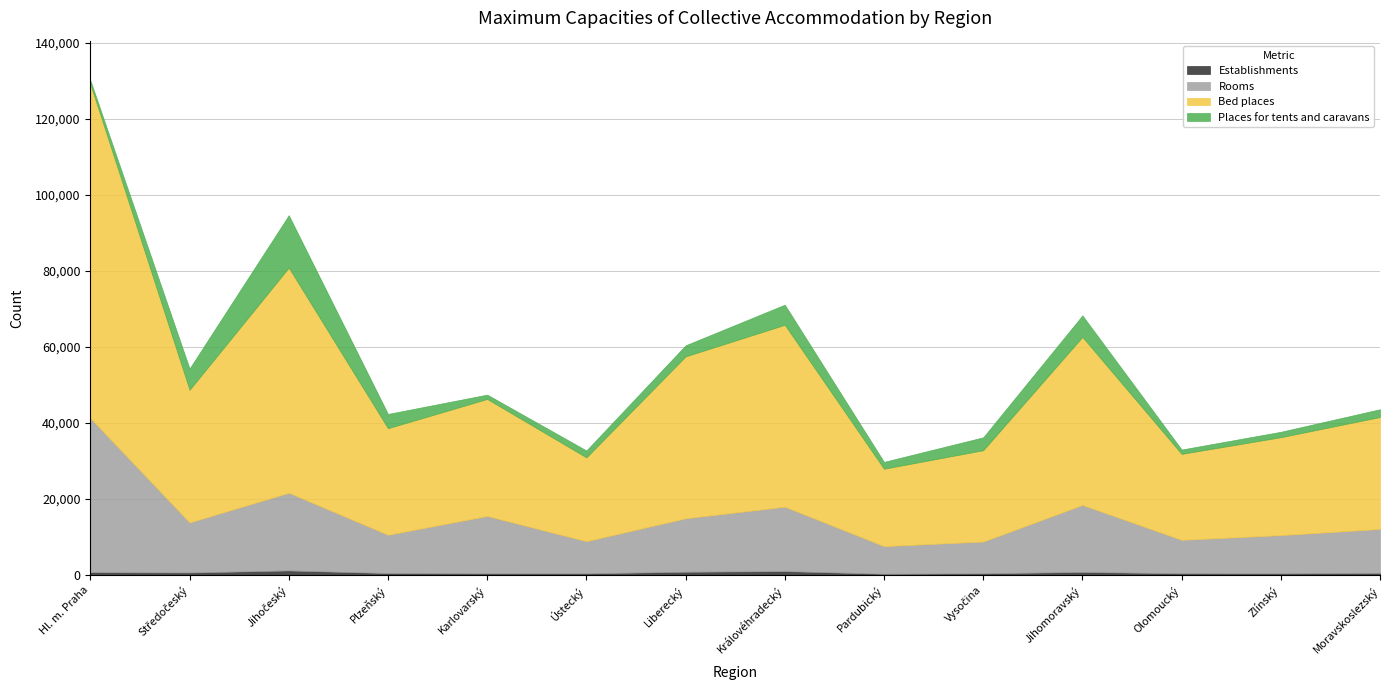

How many lines are shown in the chart?

4